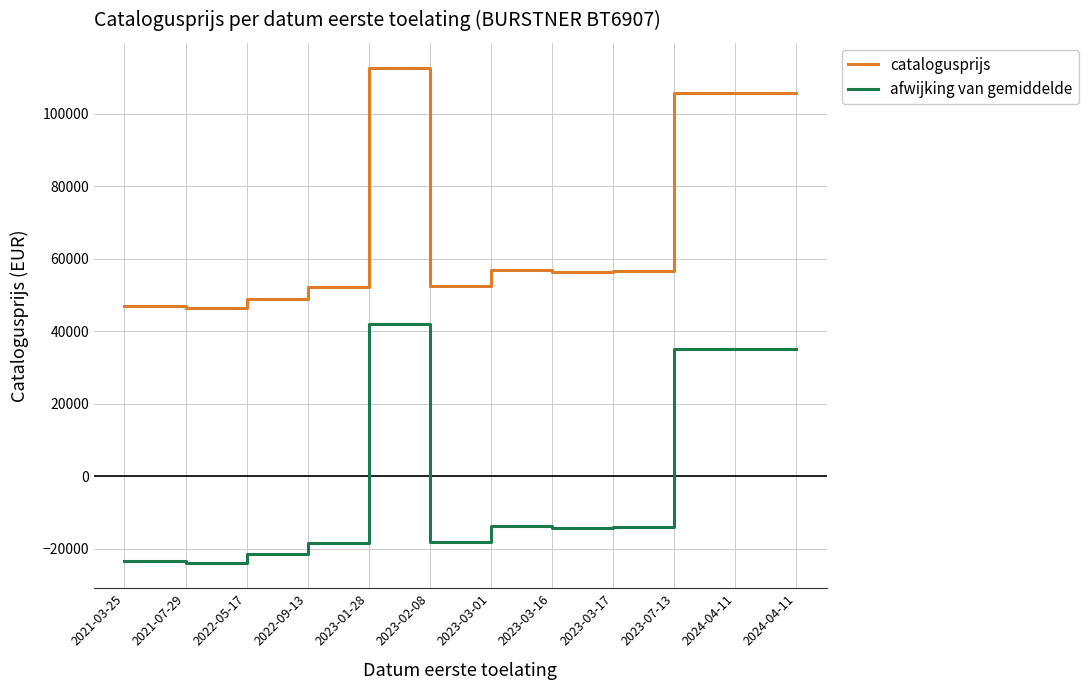

Does the chart display data point markers on the line(s)?

No